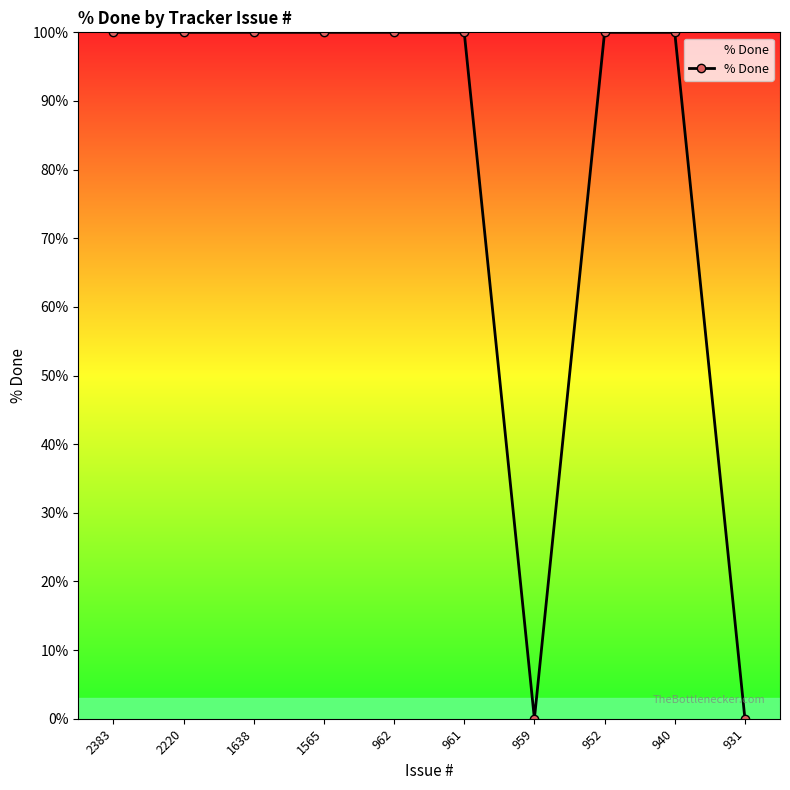

Reading left to right, extract all data points from this chart.

2383=100	2220=100	1638=100	1565=100	962=100	961=100	959=0	952=100	940=100	931=0